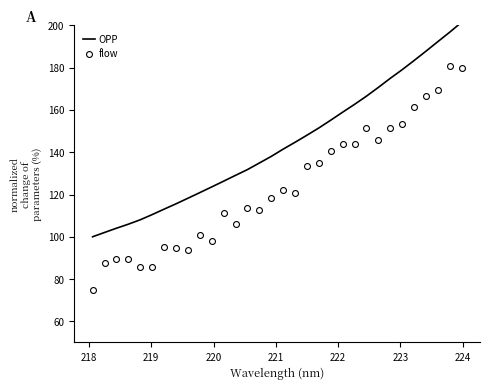

At how many categories does at least one series exceed 113?

26